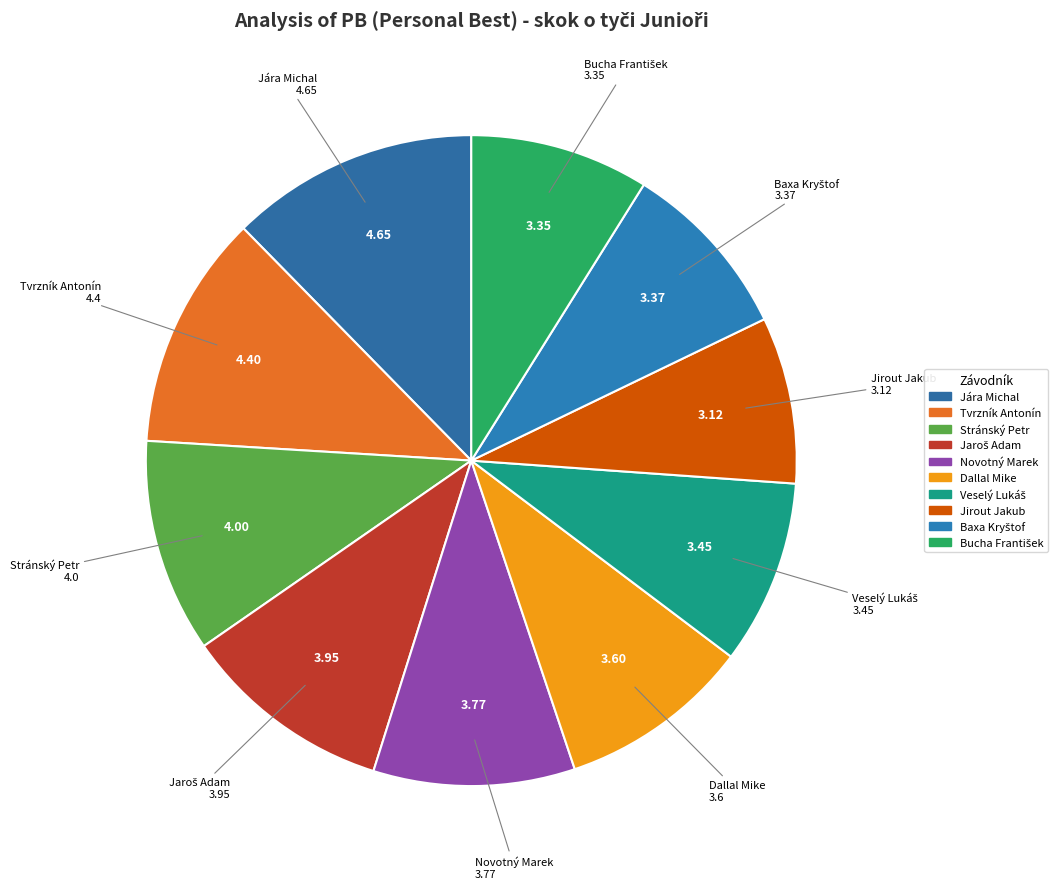

Count the number of slices in the pie.

10